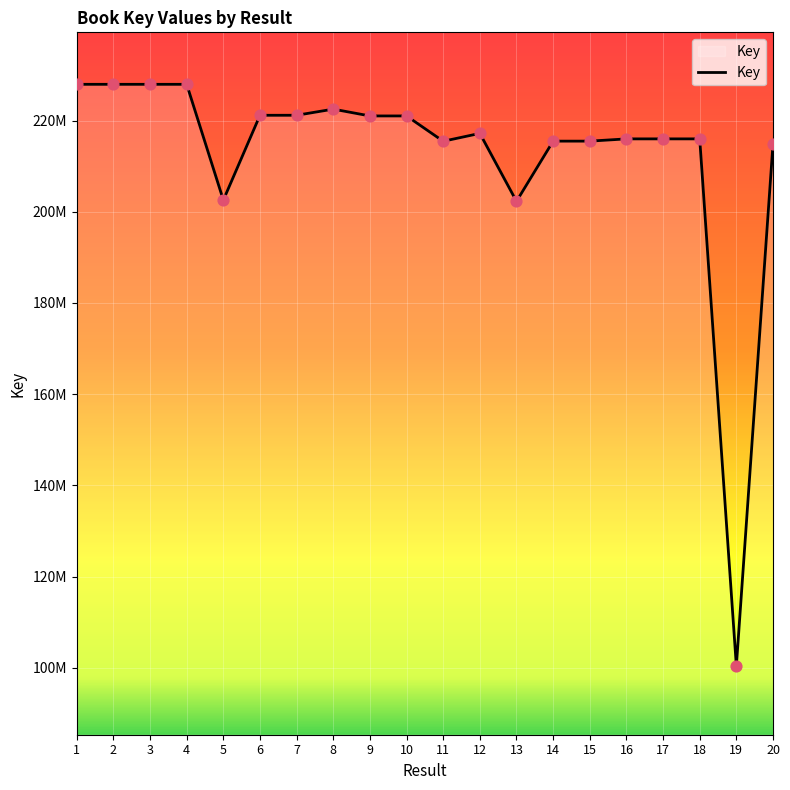

Which has a higher value, 16 or 19?

16